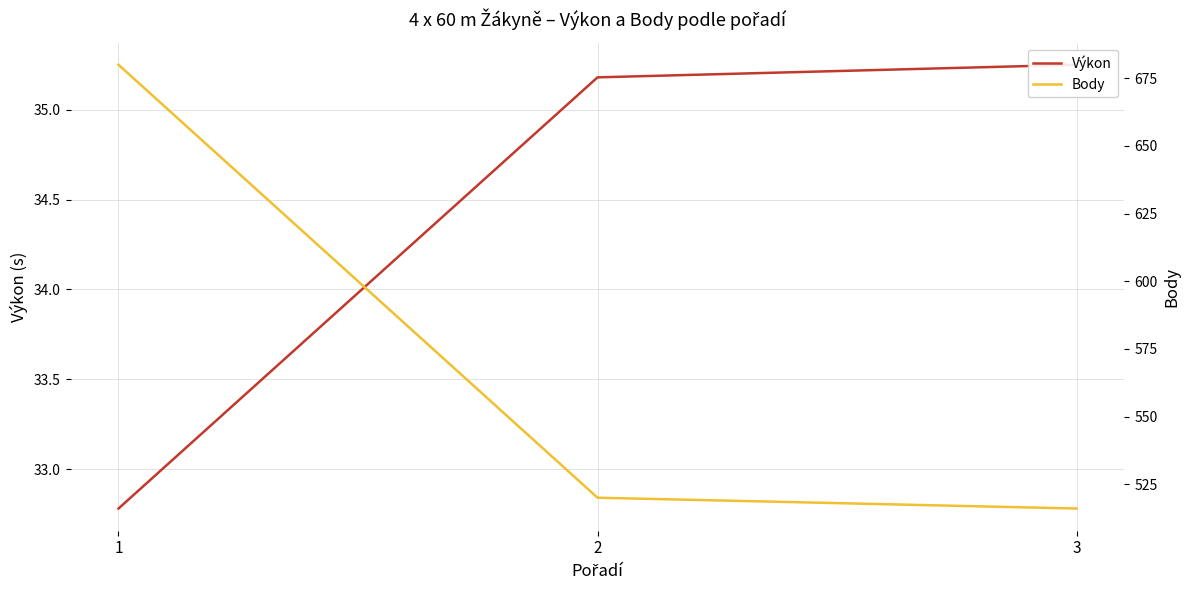

Rank the series by their maximum value, from lowest to highest.

Výkon, Body